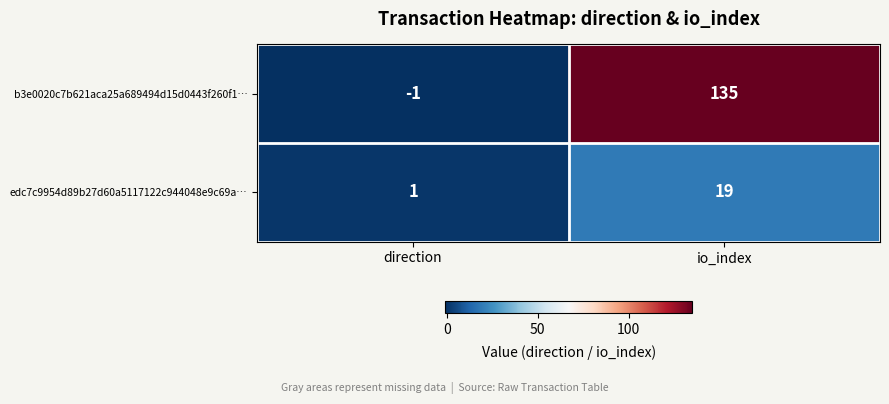

How many values in the edc7c9954d89b27d60a5117122c944048e9c69a… series are below 19?

1